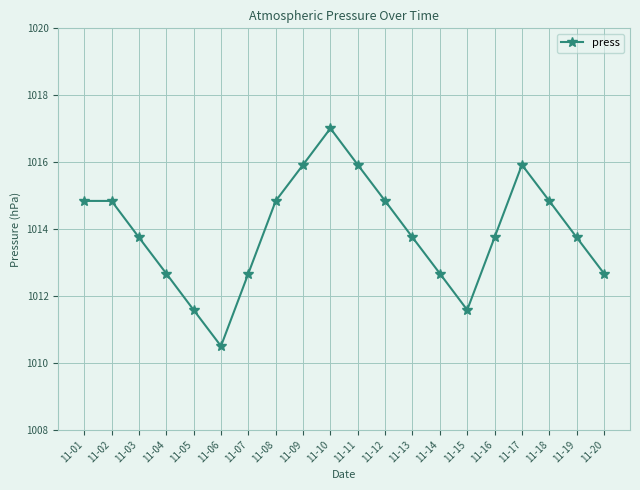

What is the approximate value at 11-18?

1014.8